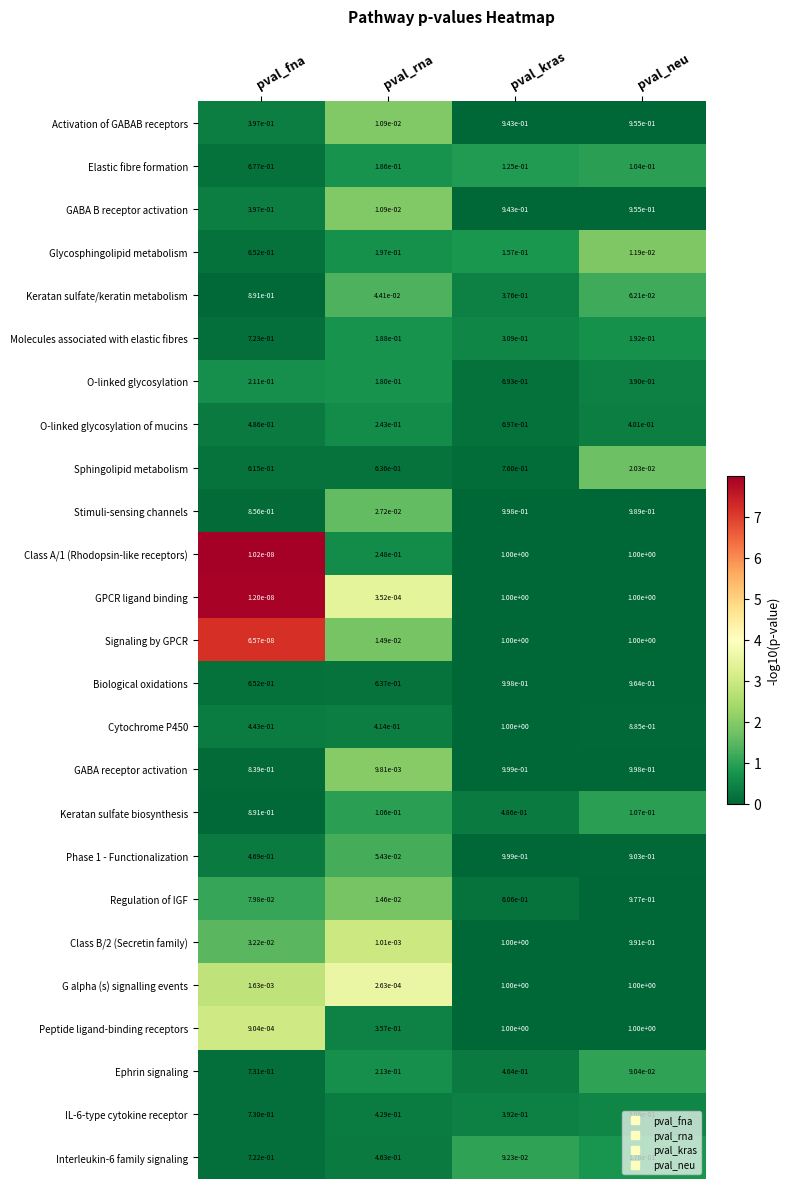

Where is Interleukin-6 family signaling nearest to the value 0?

pval_kras